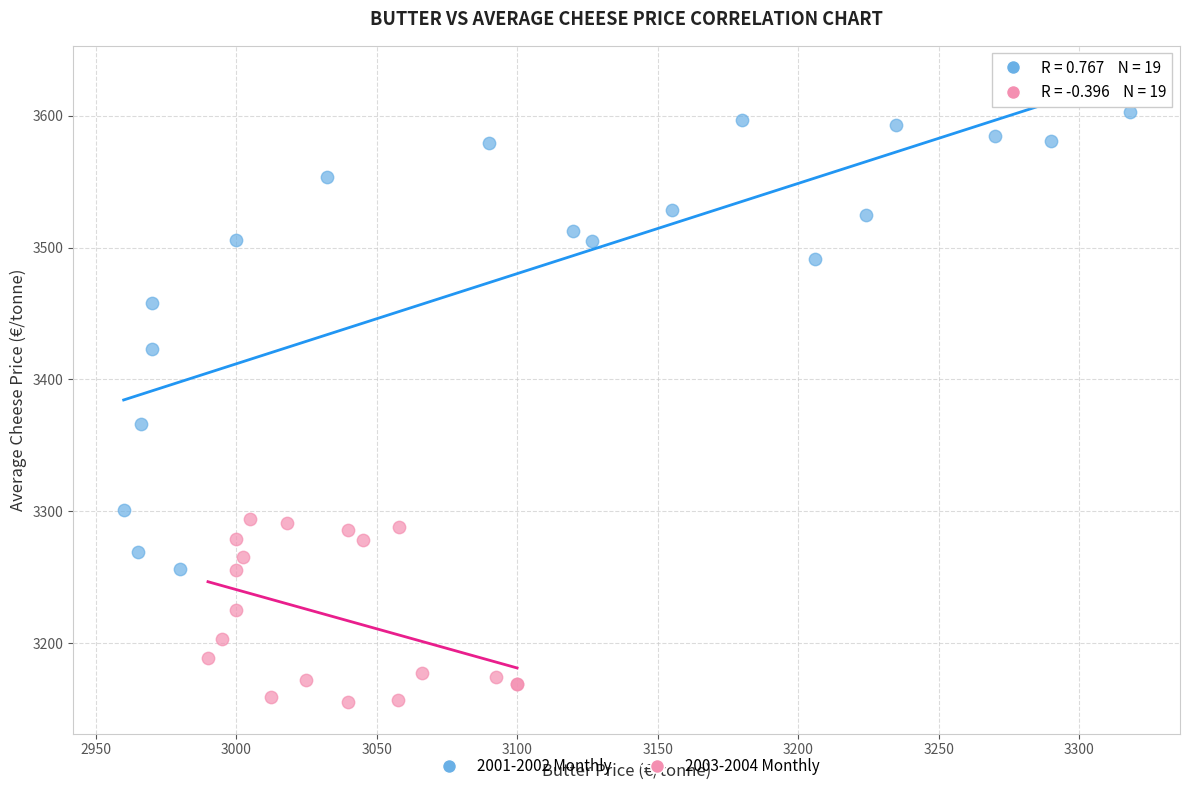

Which series reaches the maximum Y coordinate?

2001-2002 Monthly